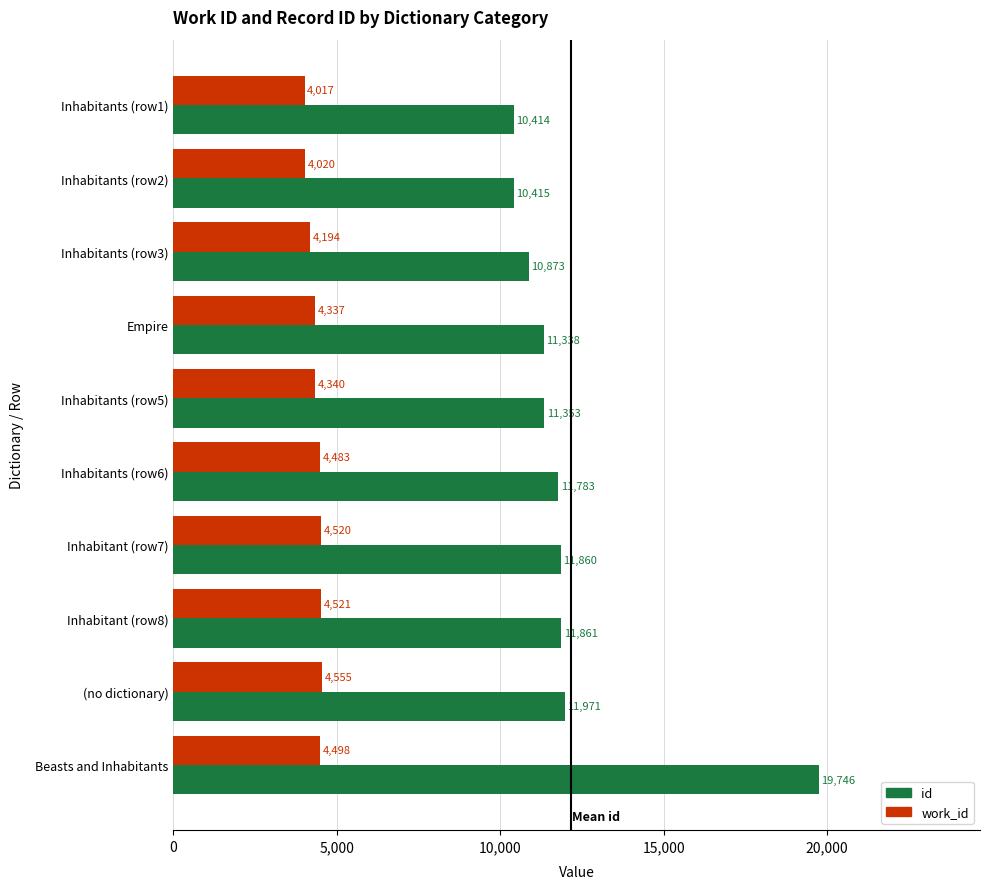

Which series has the largest total across all categories?

id